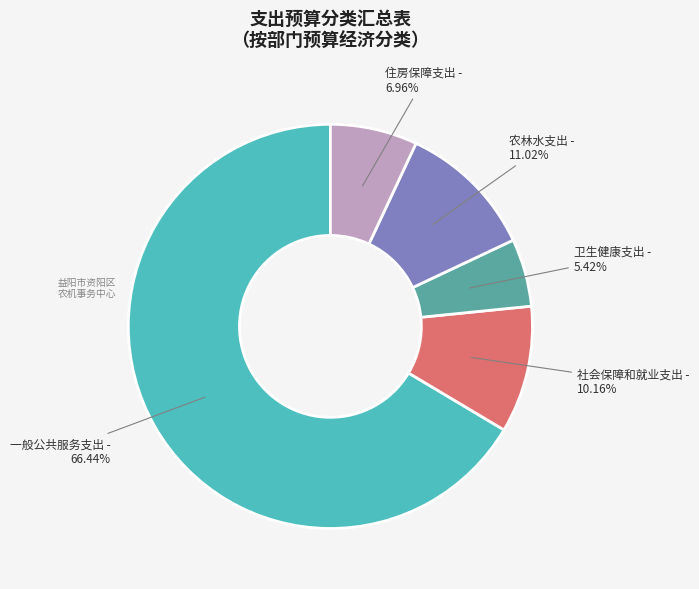

Is the sum of 卫生健康支出 and 住房保障支出 greater than half?

No